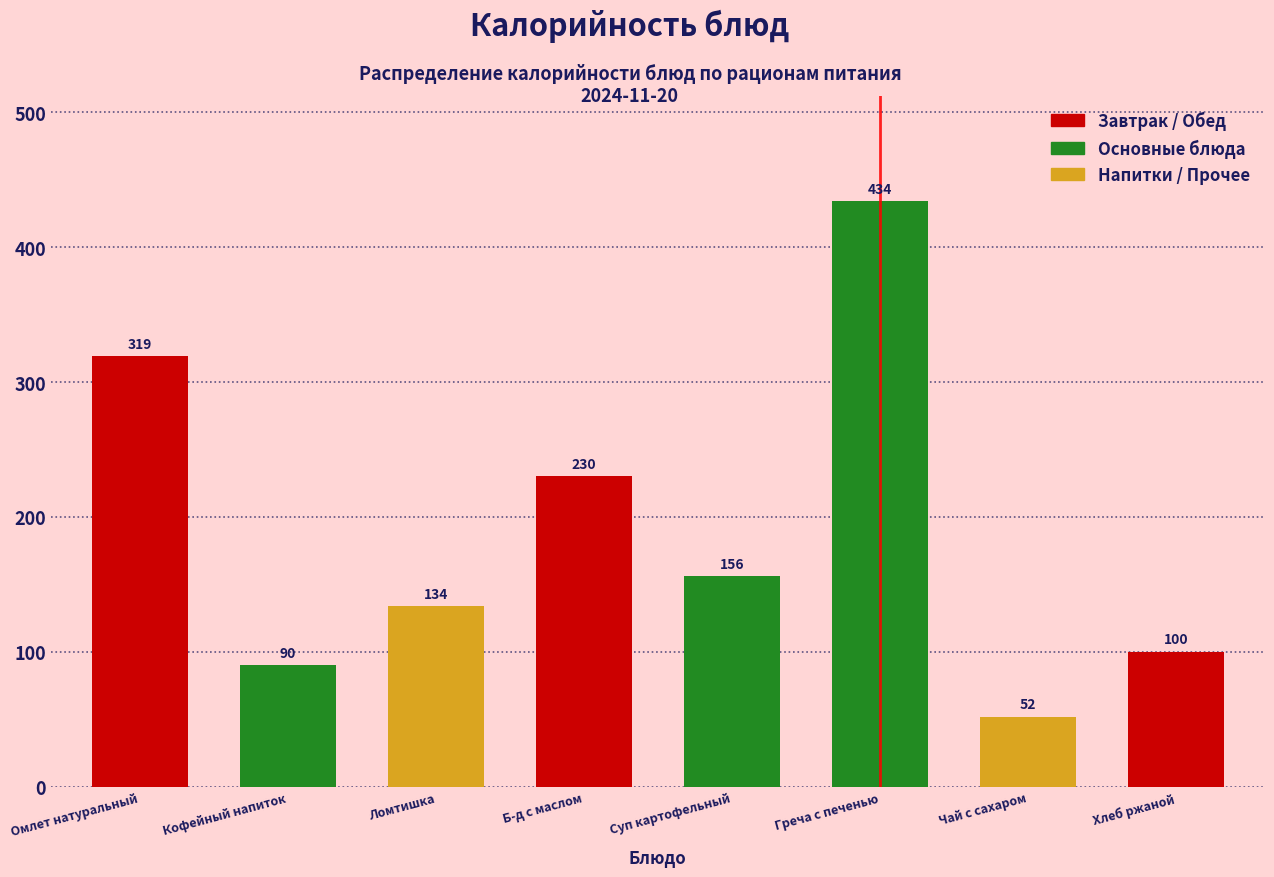

Reading left to right, what are all the values shown in this chart?

319	90	134	230	156	434	52	100